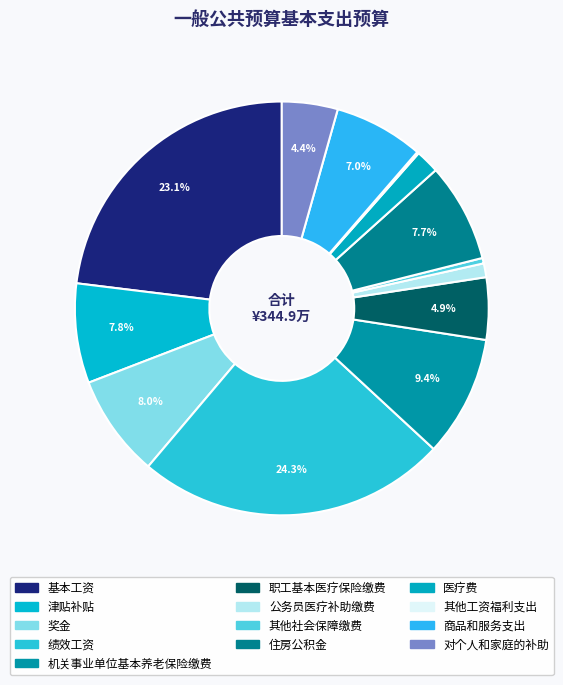

Do 津贴补贴 and 公务员医疗补助缴费 together represent more than half of the pie?

No